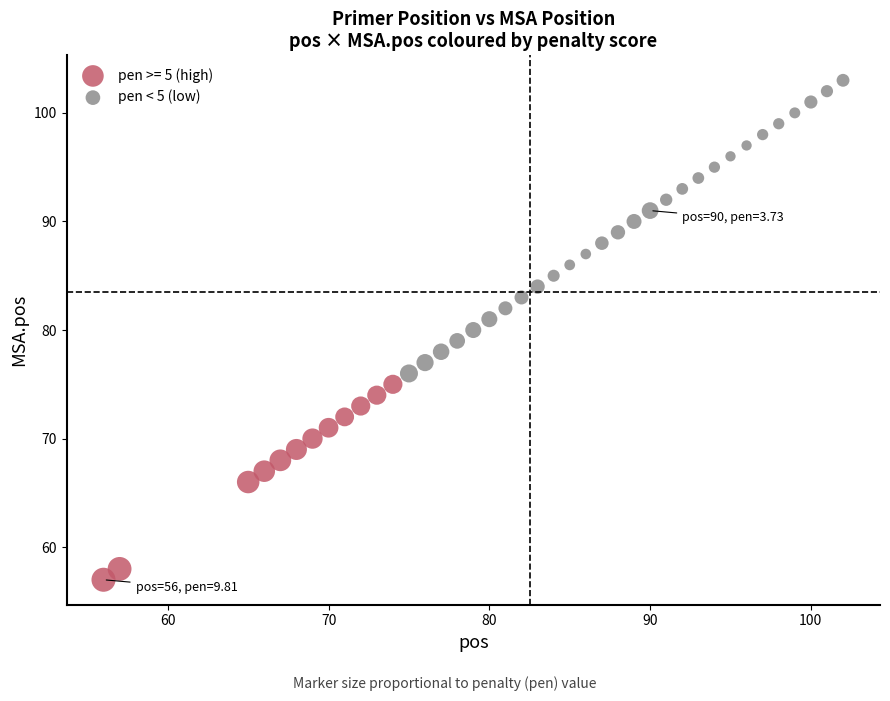

Which series reaches the maximum Y coordinate?

pen < 5 (low)